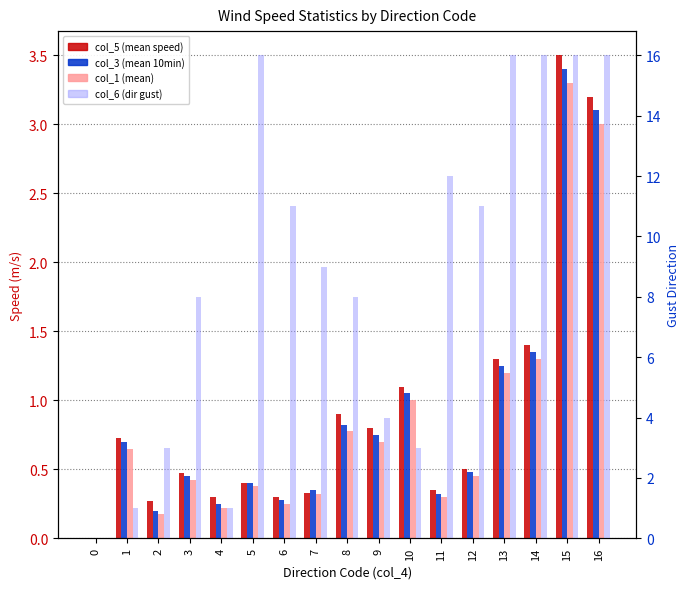

List the series in order of their peak value, highest first.

col_6 (dir gust), col_5 (mean speed), col_3 (mean 10min), col_1 (mean)